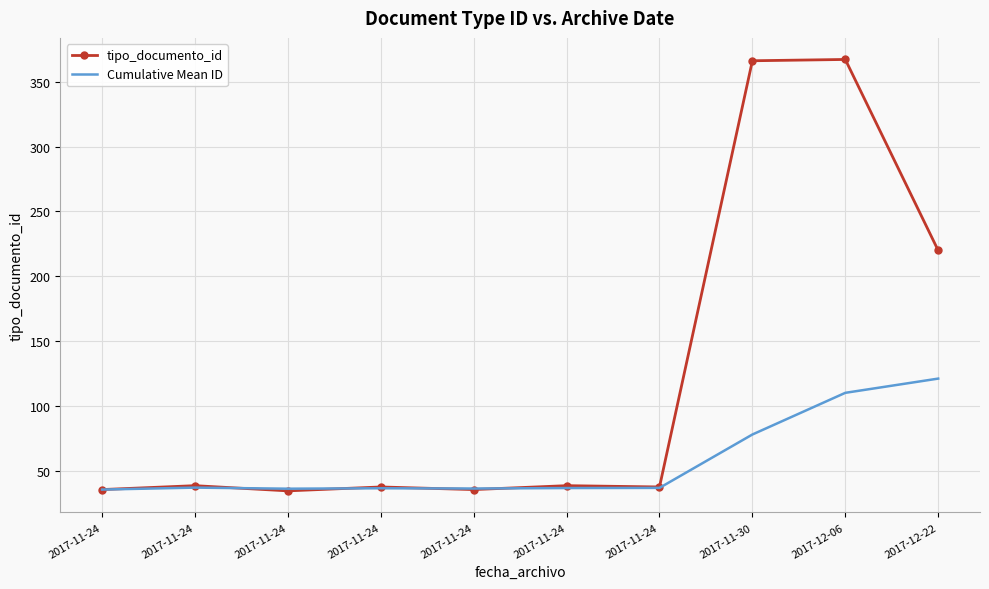

What are all the series names shown in the legend?

tipo_documento_id, Cumulative Mean ID